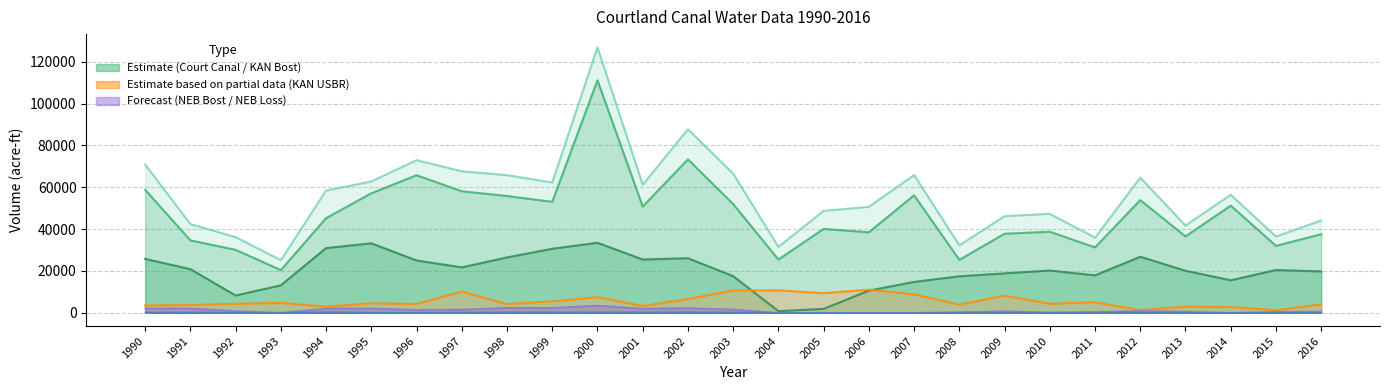

What is the value of the col_17 KAN Bost point at the 20th from the left?

18832.8